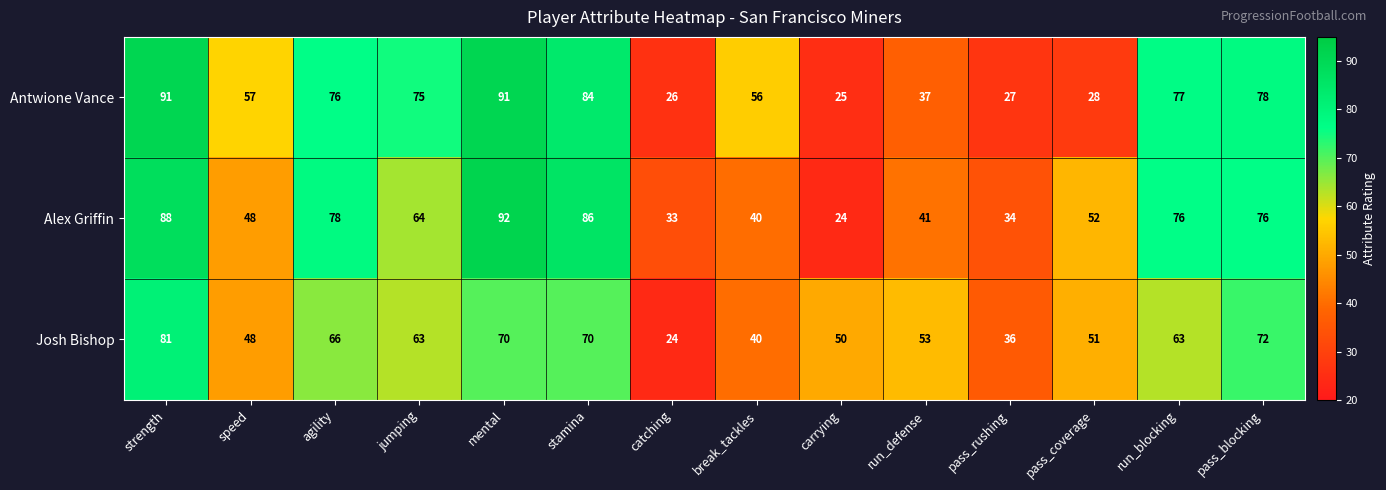

Which series has the largest range (max minus min)?

Alex Griffin